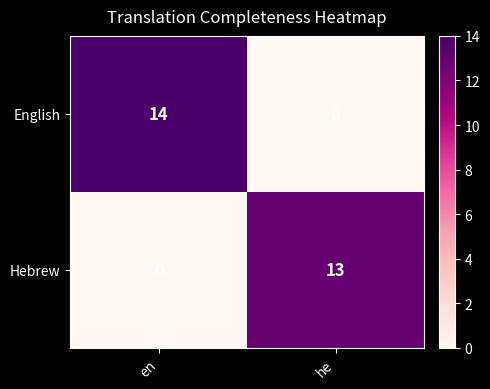

Reading right to left, what are all the values shown in this chart?

English: 0	14
Hebrew: 13	0